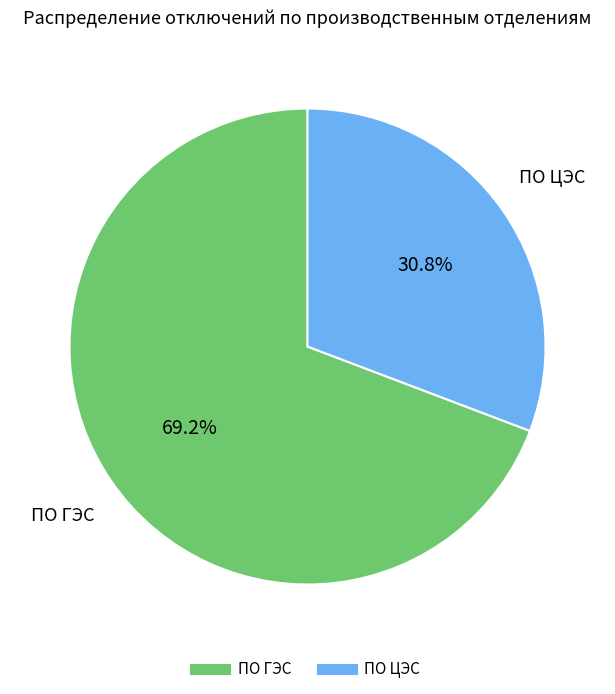

Does any single category account for the majority?

Yes